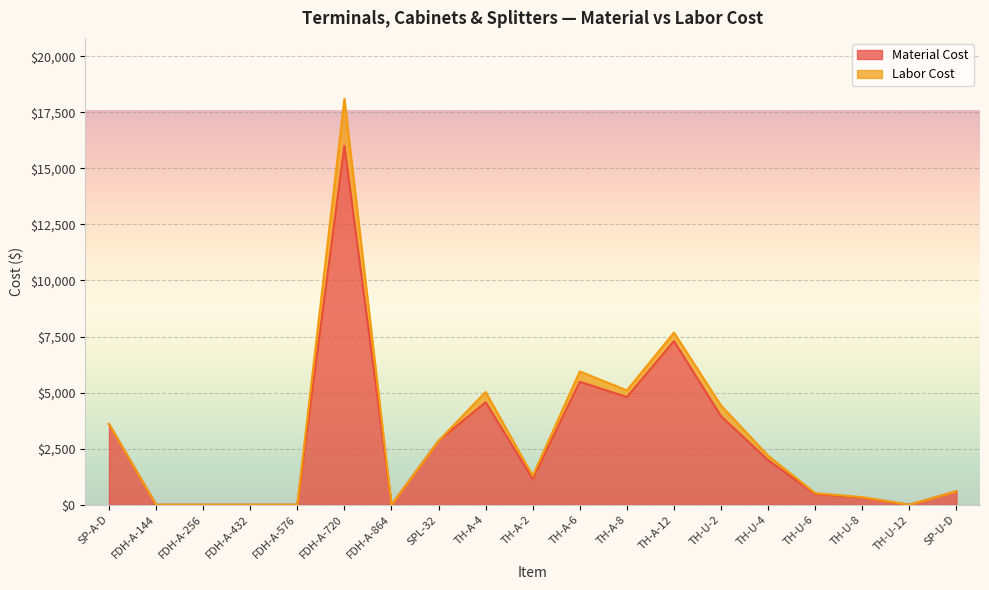

Which category has the lowest value across all series?

FDH-A-144